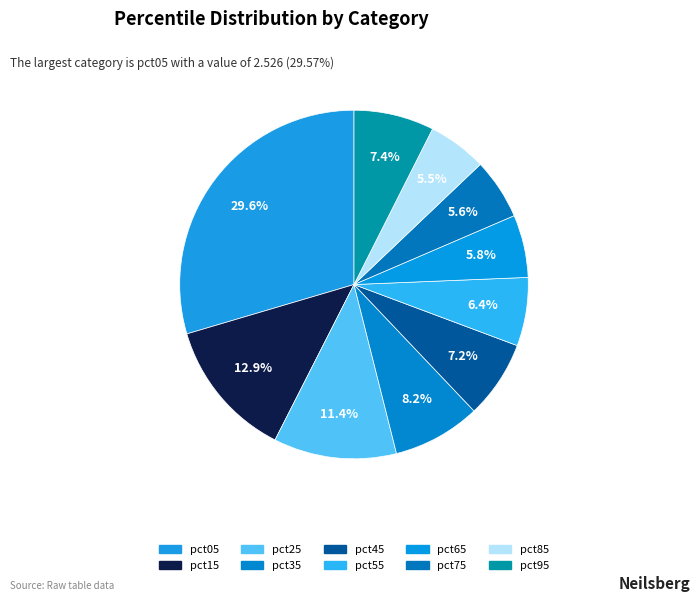

Which has a higher value, pct05 or pct55?

pct05